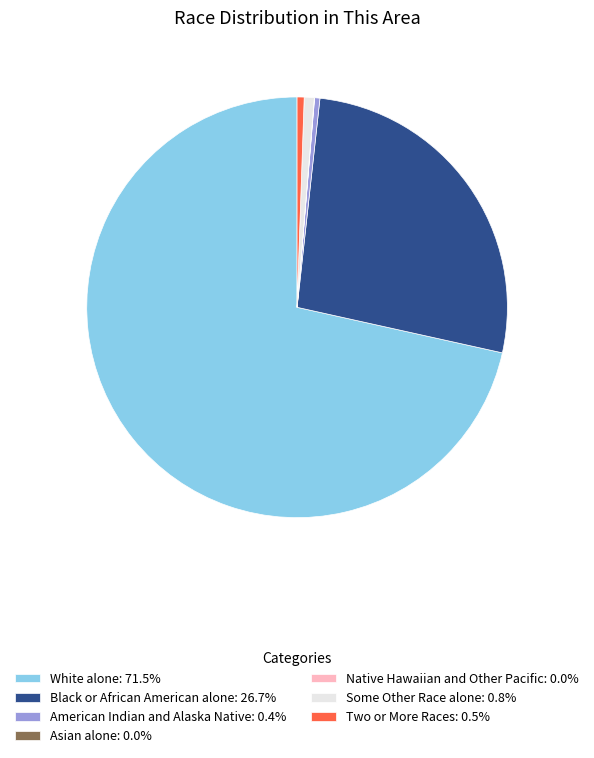

Do White alone: 71.5% and Black or African American alone: 26.7% together represent more than half of the pie?

Yes